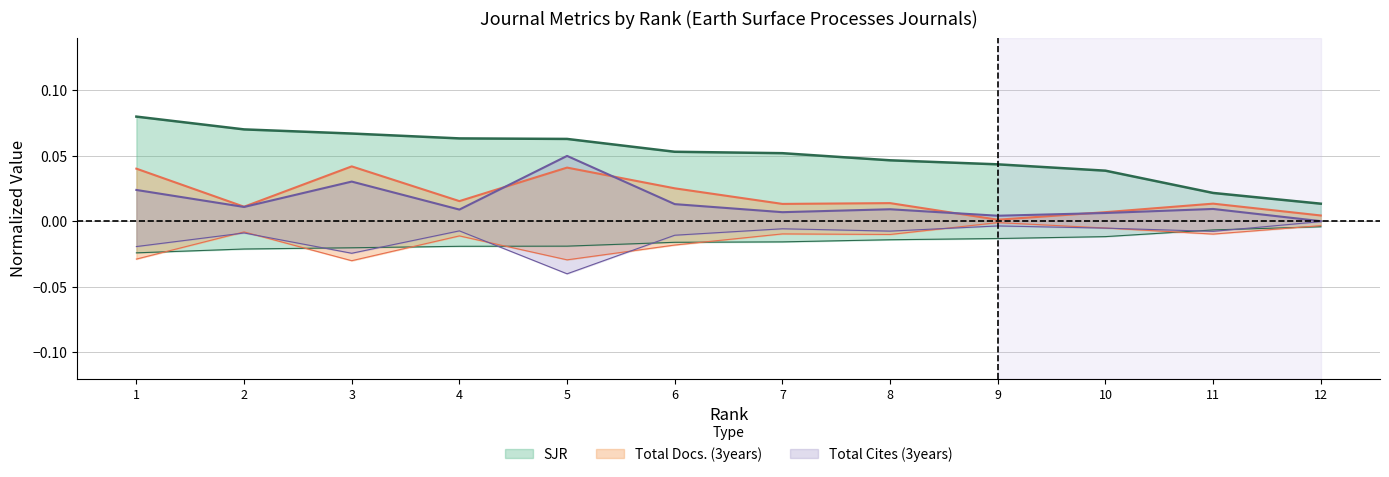

What is the average value of the SJR series?

0.1